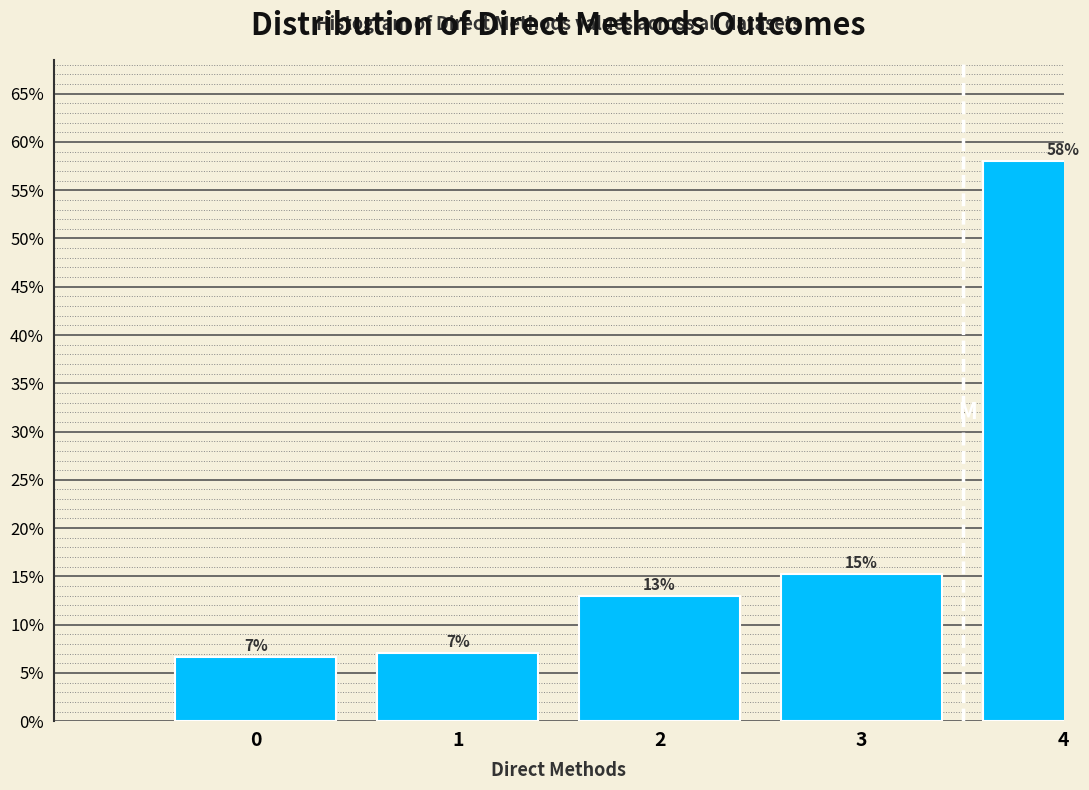

How many bars are there in total?

5